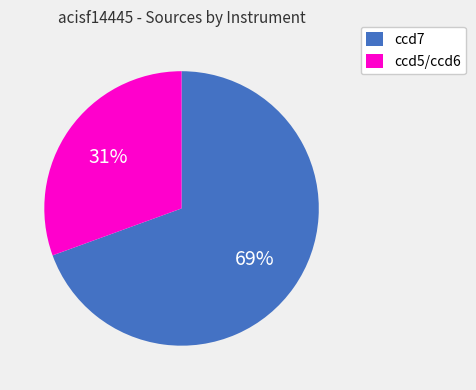

To the nearest percent, what is the average slice percentage?

50%